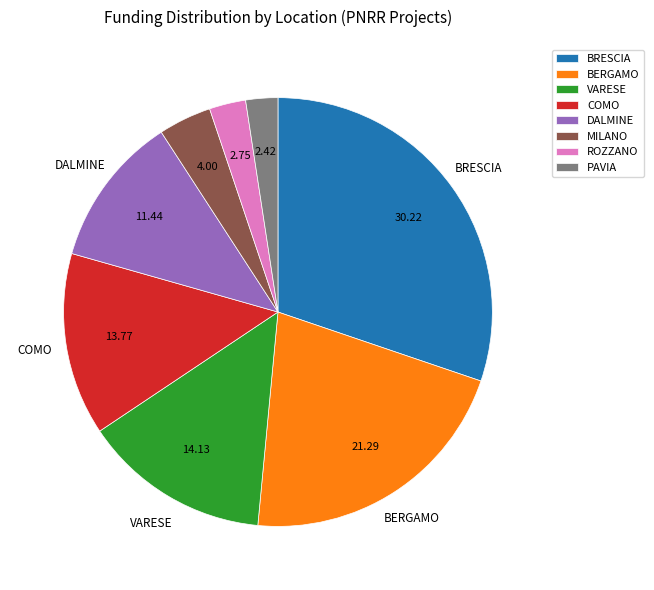

Is the sum of ROZZANO and BRESCIA greater than half?

No